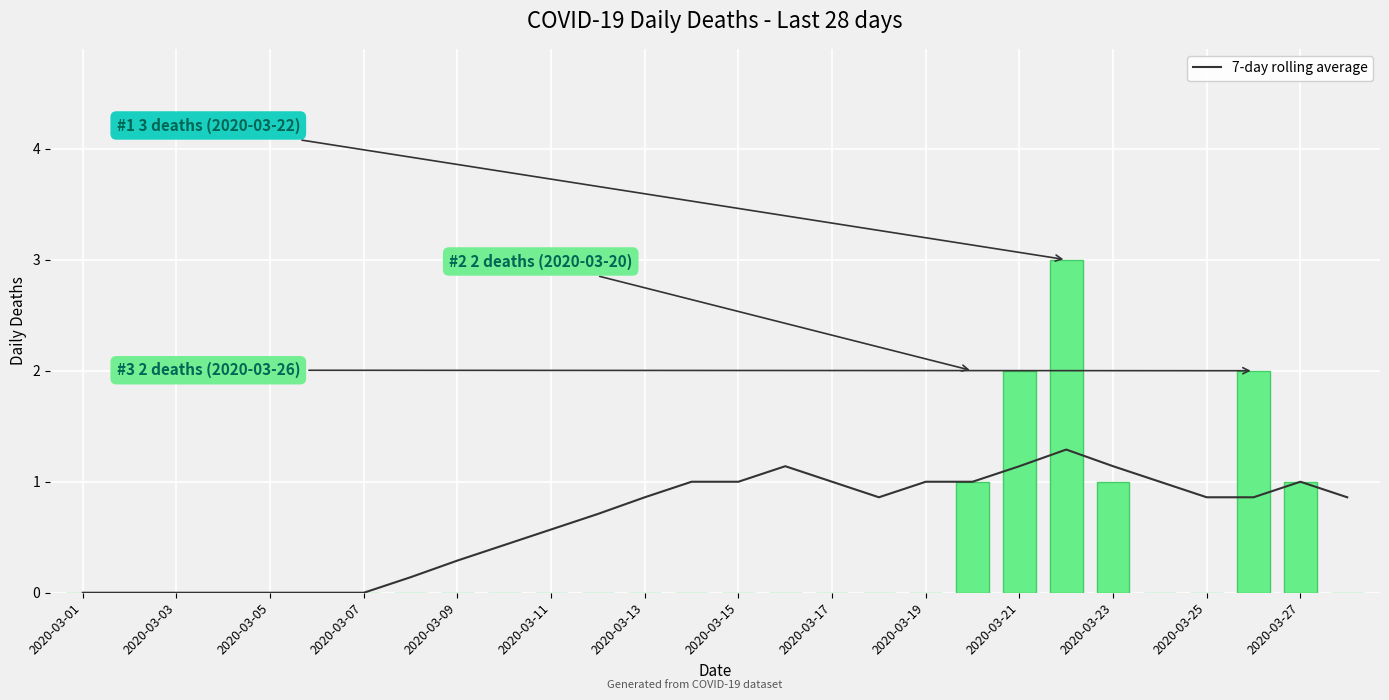

Where is delta_death nearest to the value 1?

19